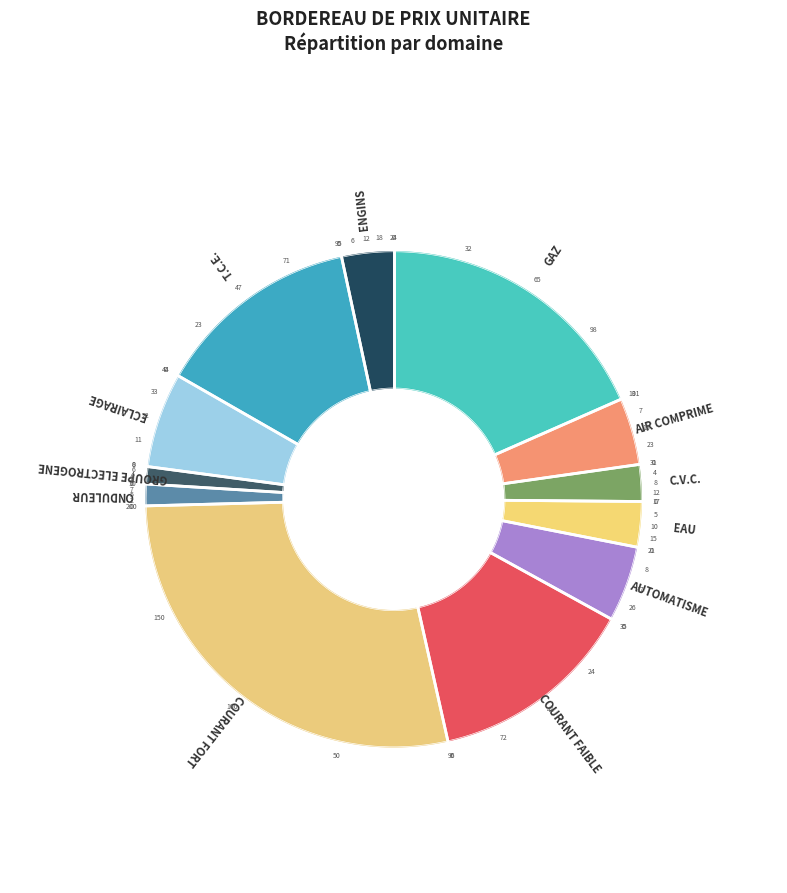

The COURANT FAIBLE slice represents 7% of the pie. True or false?

False